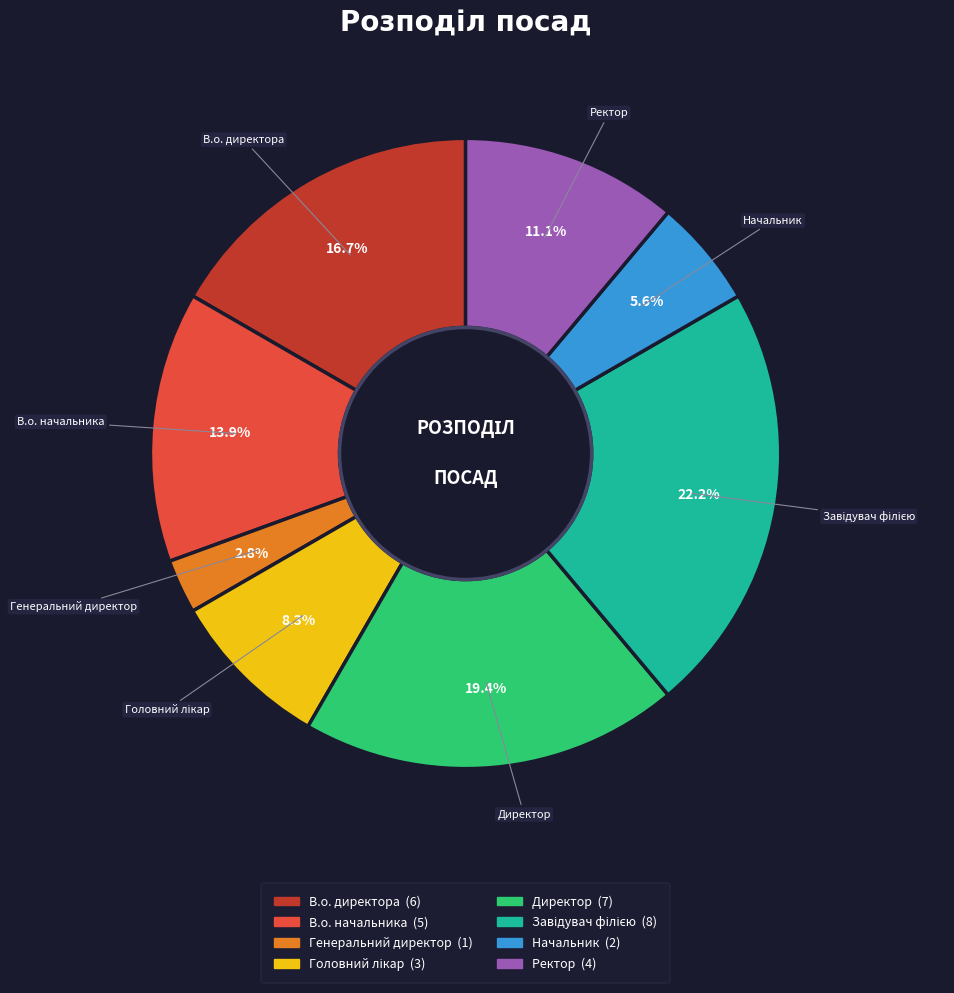

Which has a higher value, Ректор or Начальник?

Ректор